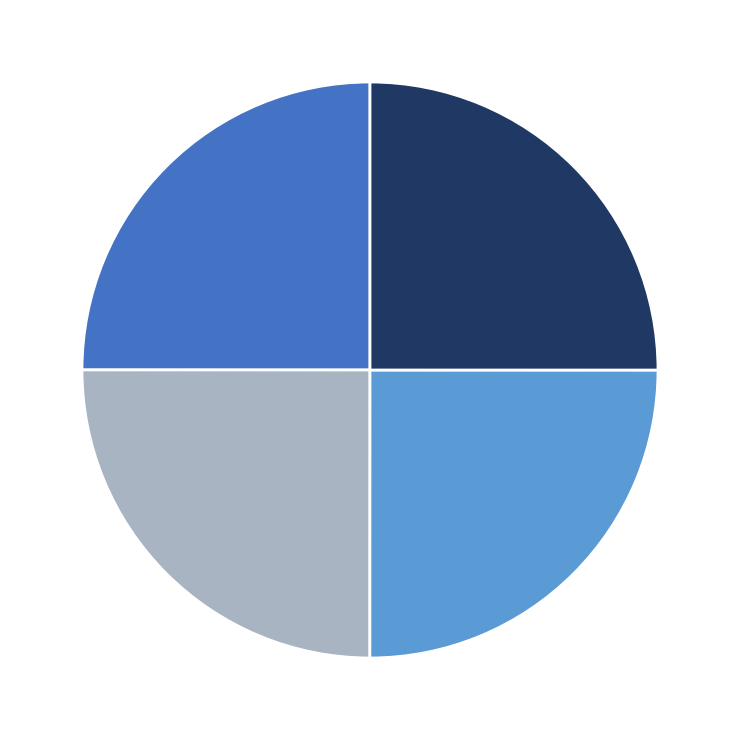

Is there any slice that represents more than half of the pie?

No